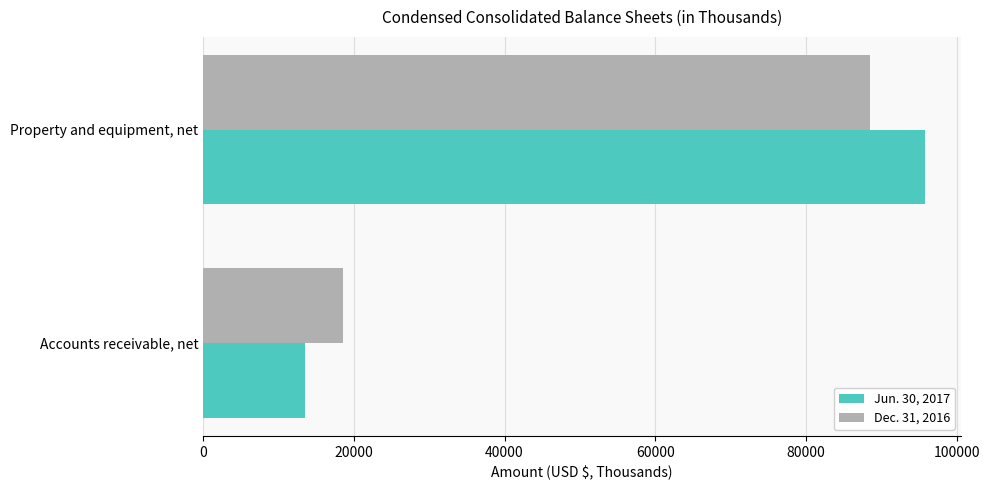

List the labels in order of Jun. 30, 2017 value, smallest first.

Accounts receivable, net, Property and equipment, net